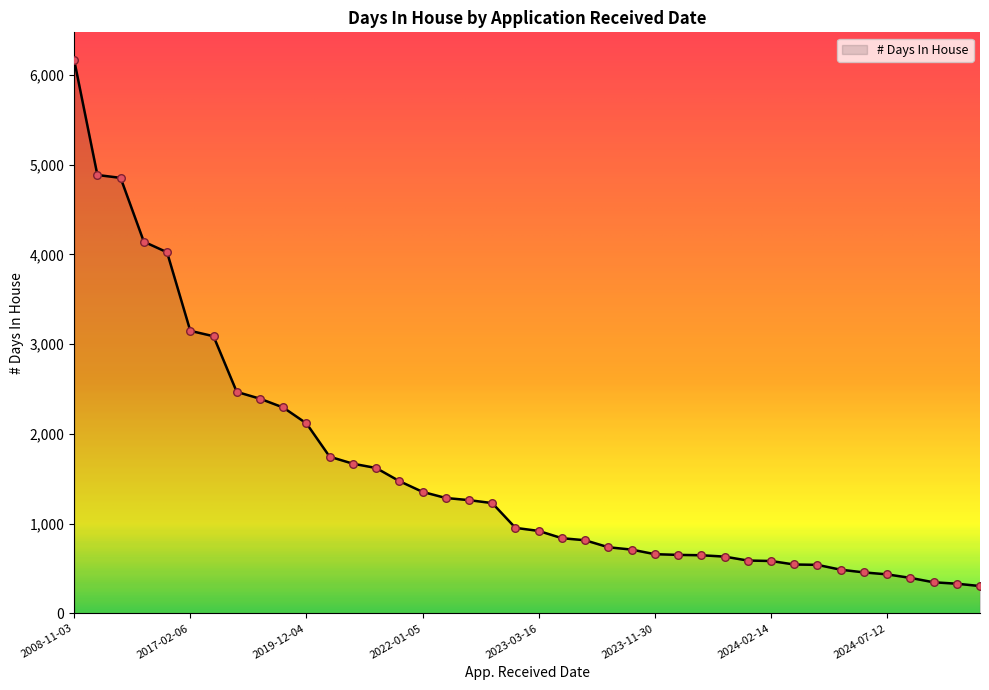

What is the maximum value shown in the chart?

6164.5